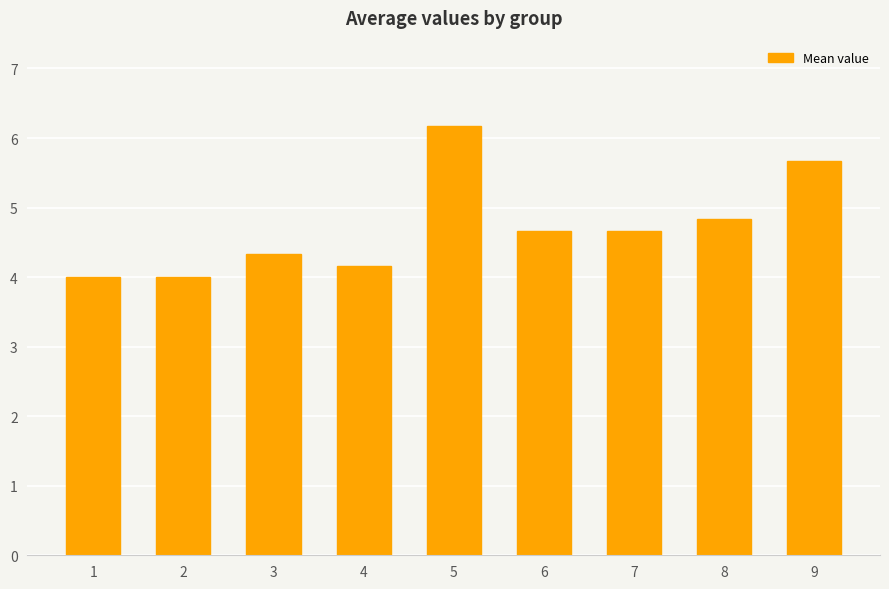

Is it true that the value at 6 is 1.2?

False